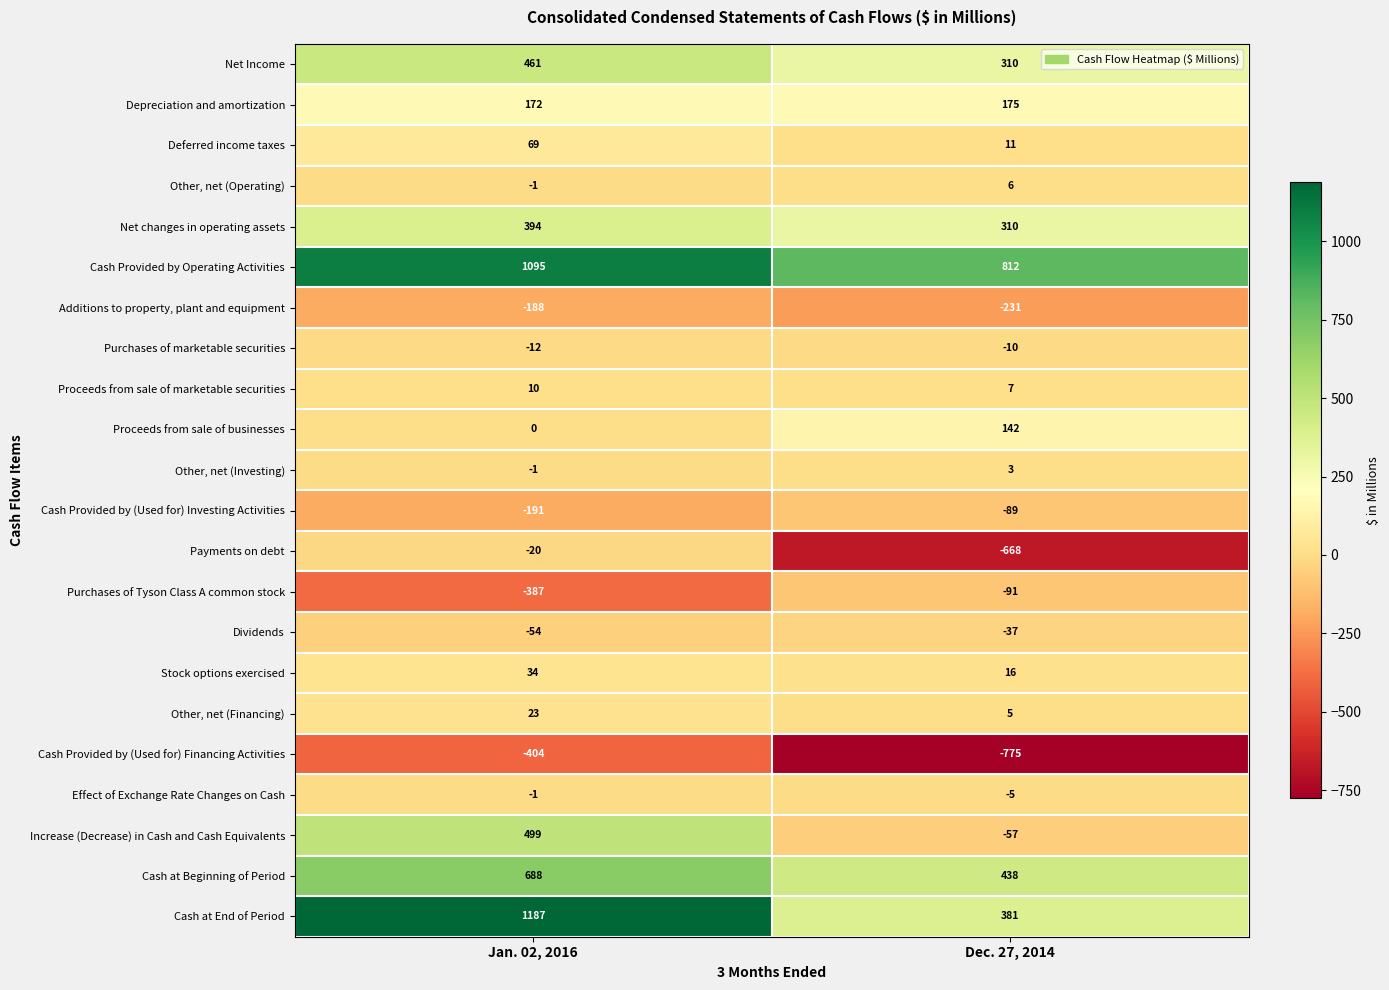

What is the difference between the maximum and minimum values in the Increase (Decrease) in Cash and Cash Equivalents series?

556